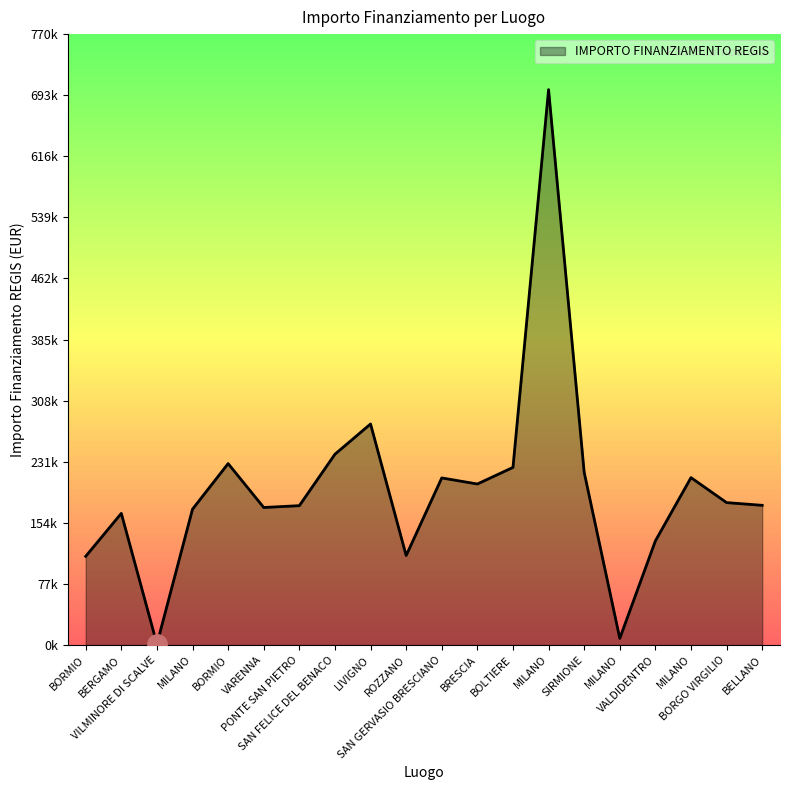

Between BORMIO and VALDIDENTRO, which is larger?

VALDIDENTRO